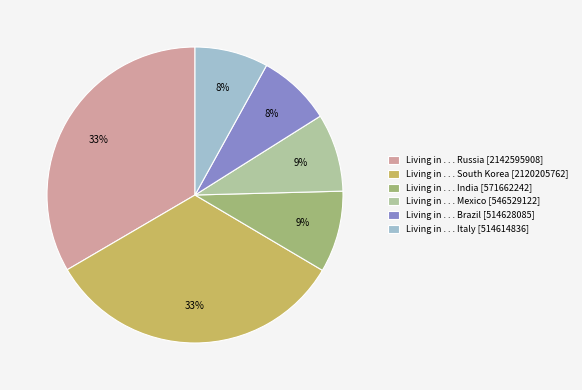

Is there a majority slice in this chart?

No